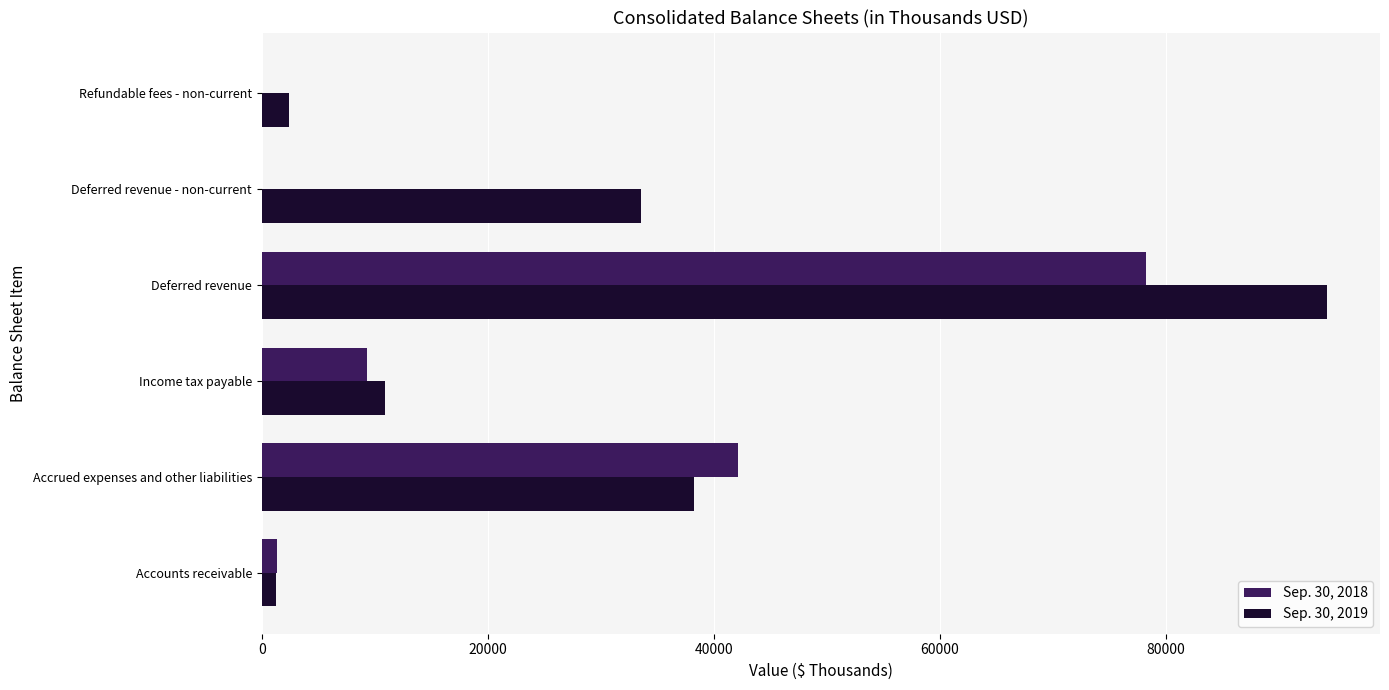

Which series has the largest total across all categories?

Sep. 30, 2019